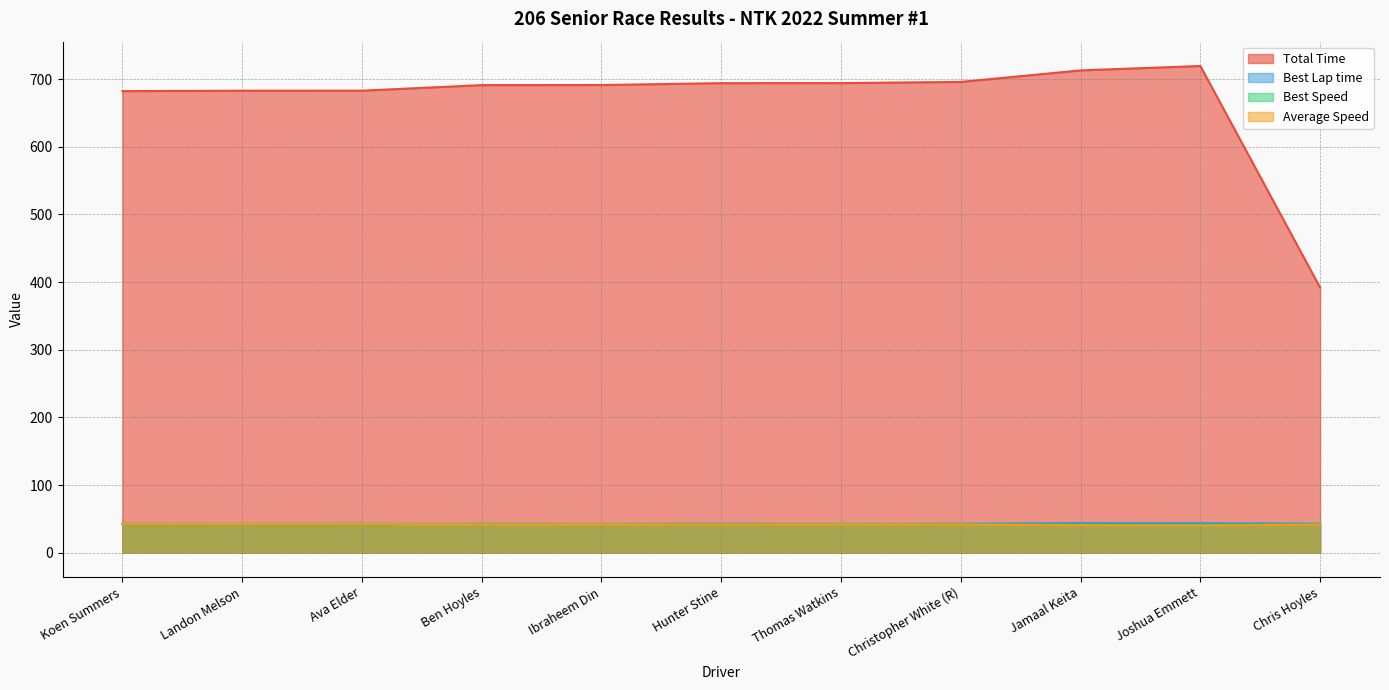

What is the approximate value of Best Speed at Landon Melson?

42.7